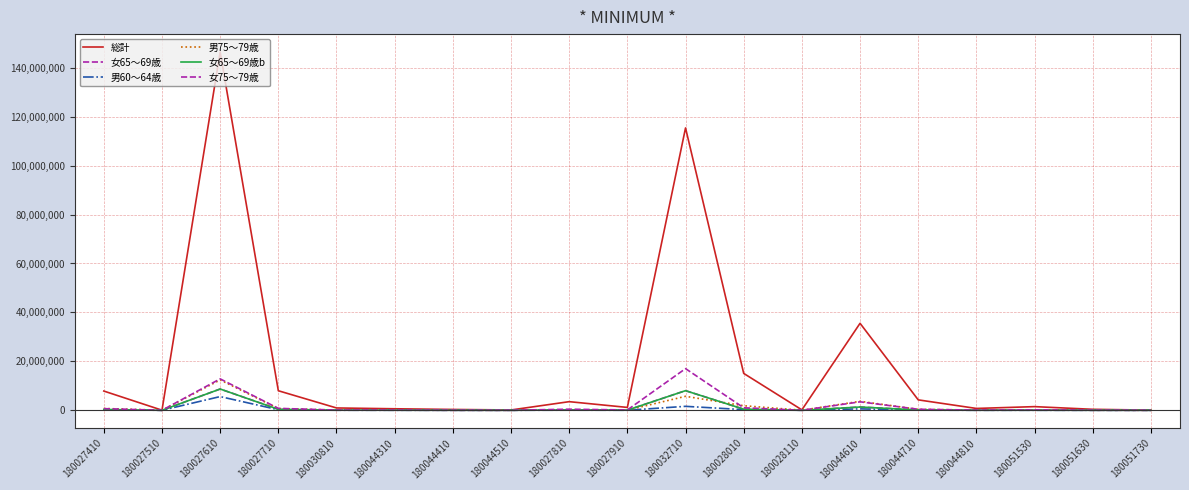

Is it true that 男75～79歳 equals 748248 at 180027410?

True